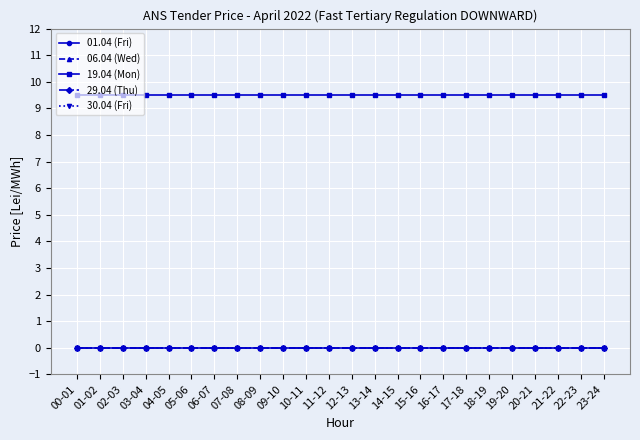

Does the chart have visible grid lines?

Yes